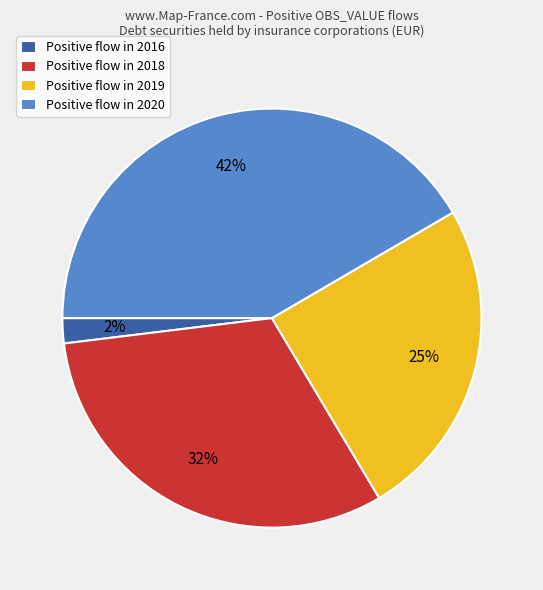

To the nearest percent, what is the average slice percentage?

25%